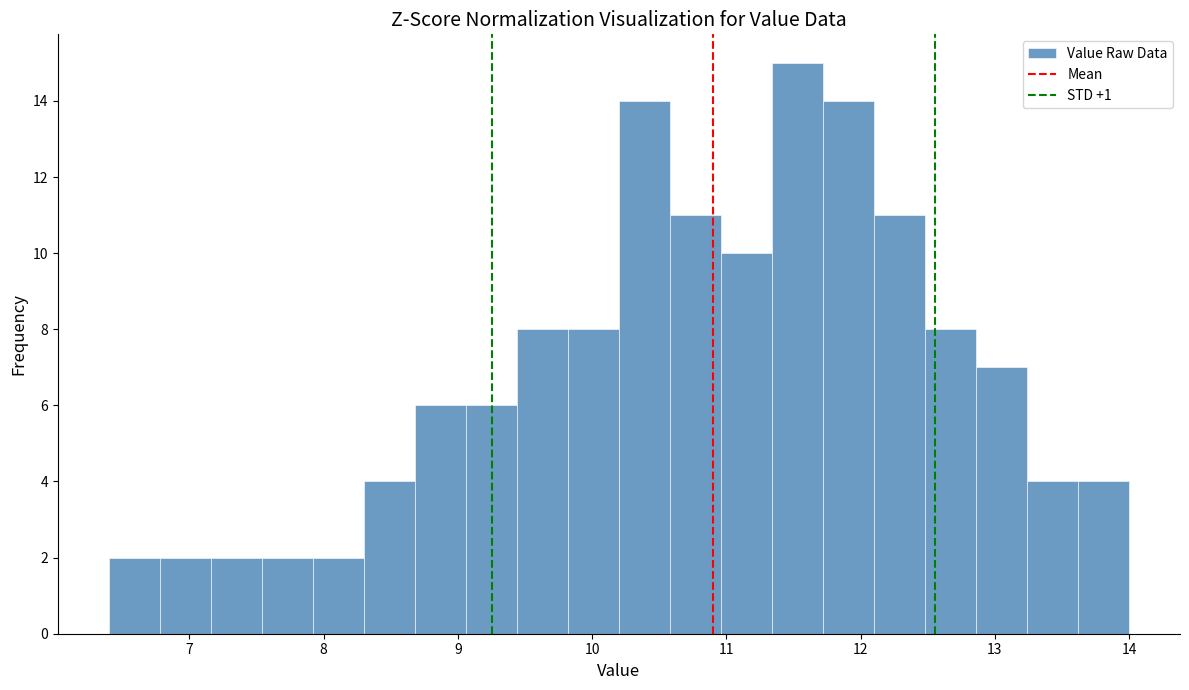

Read against the x-axis, roughly where is the centre of the tallest bar?

11.5